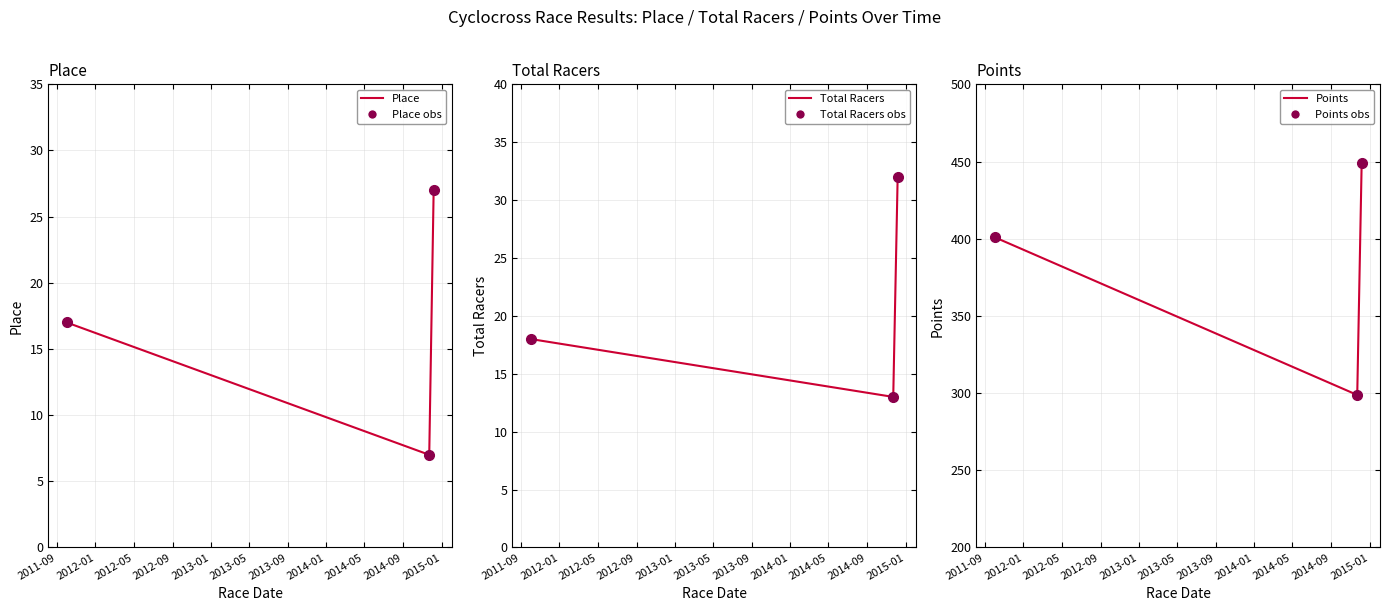

Is the value of Place at 2011-09 greater than the value of Place (obs) at 2011-09?

No